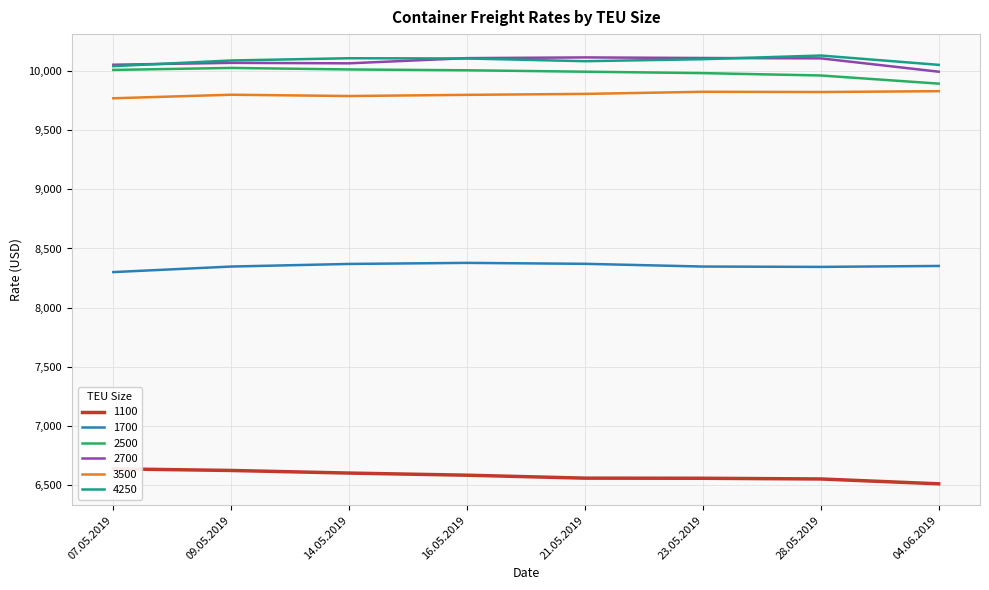

In 2500, how many points are higher than both neighbors (excluding endpoints)?

1